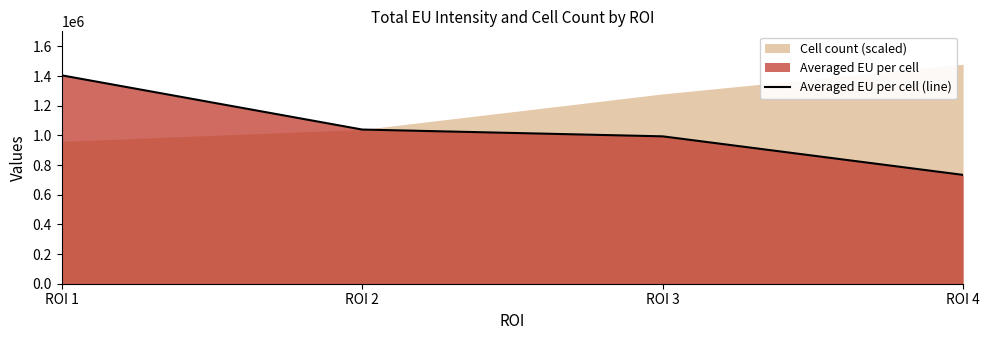

Which category has the highest value across all series?

ROI 1